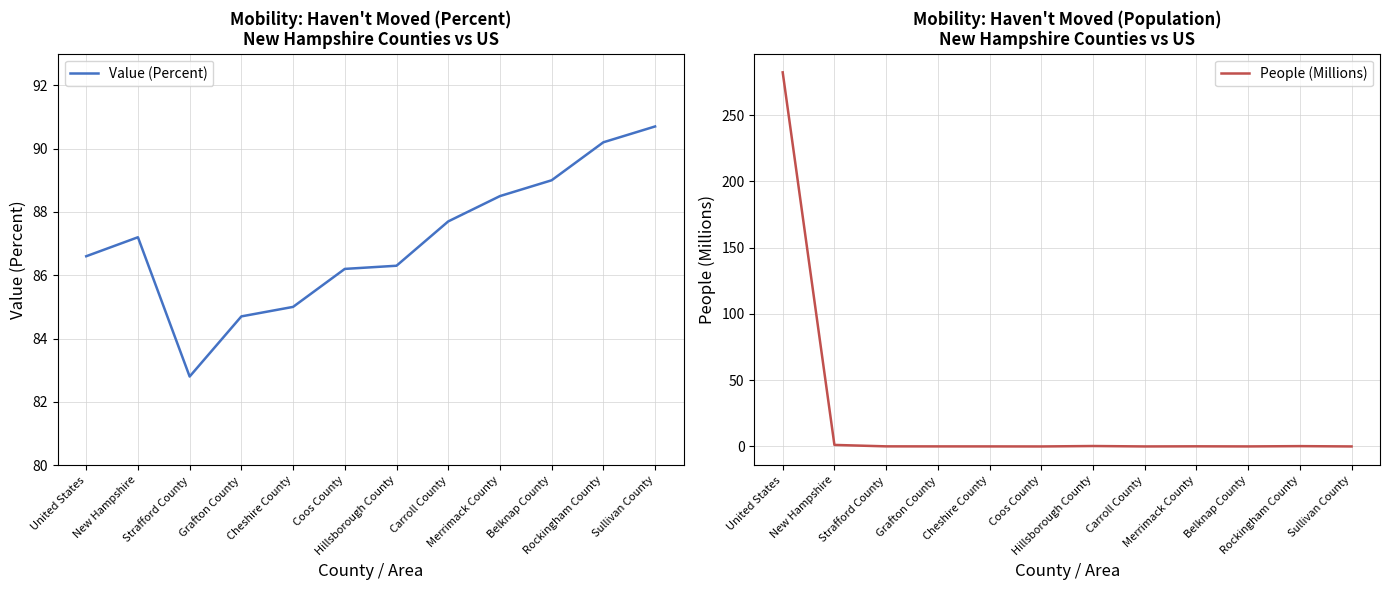

In People (Millions), how many points are lower than both neighbors (excluding endpoints)?

3